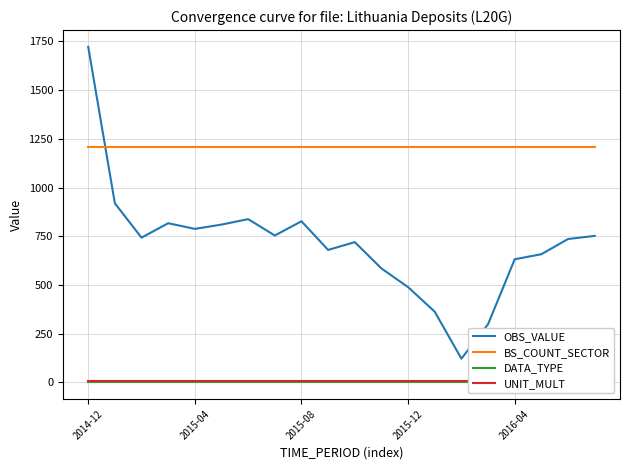

What is the minimum value for BS_COUNT_SECTOR?

1210